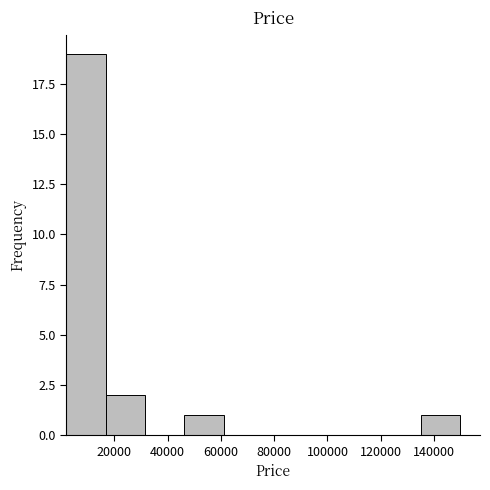

Reading left to right, transcribe this chart: for each bar, give the range it covers on the x-axis and its height. Neither the bar edges nor the heights are printed on the chart, so give them approximately, as read against the axes.

2000 to 16000: 19
16000 to 32000: 2
32000 to 46000: 0
46000 to 62000: 1
62000 to 76000: 0
76000 to 90000: 0
90000 to 106000: 0
106000 to 120000: 0
120000 to 136000: 0
136000 to 150000: 1